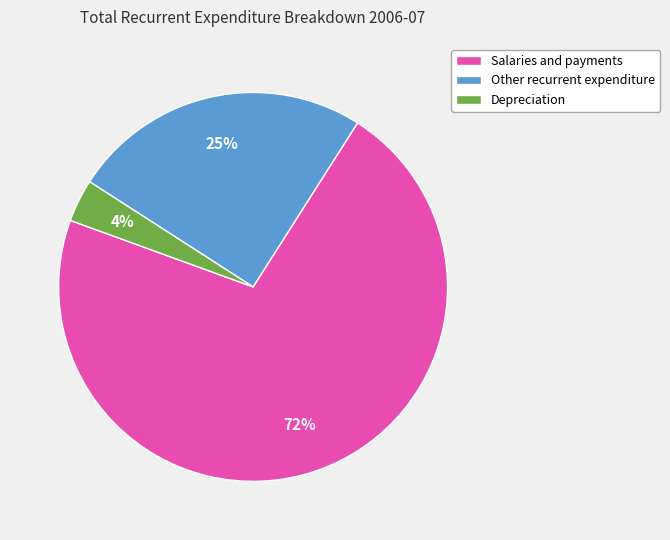

To the nearest percent, what percentage of the pie is Depreciation?

4%